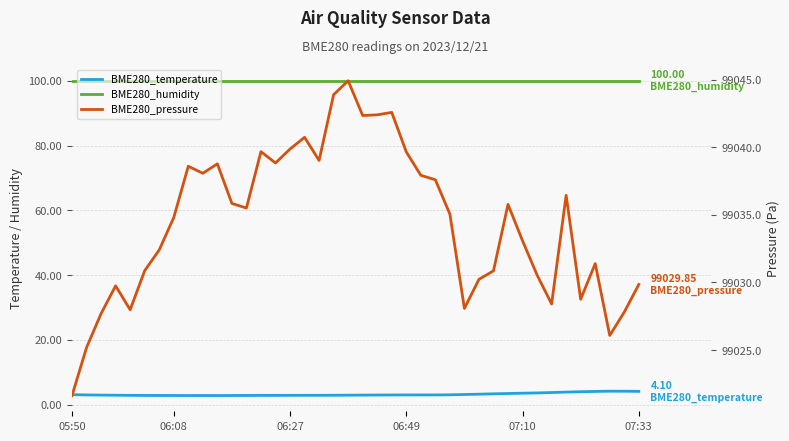

At which label is BME280_humidity closest to 100?

05:50